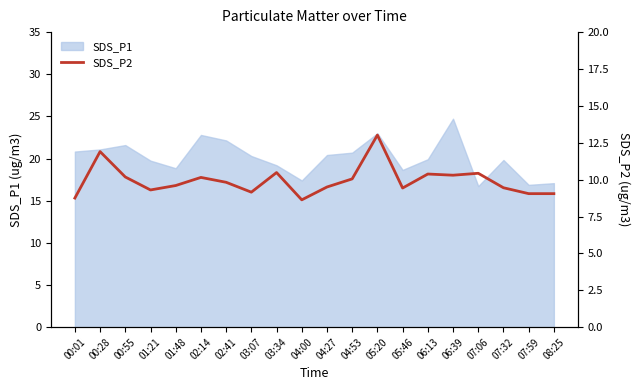

True or false: the data has more than 2 interior local peaks.

True